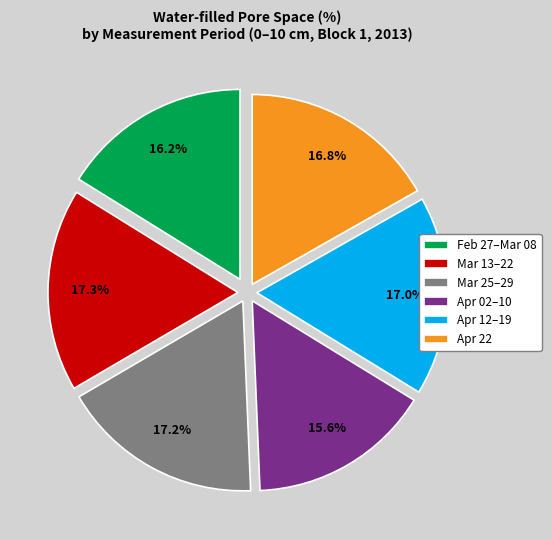

Count the number of slices in the pie.

6